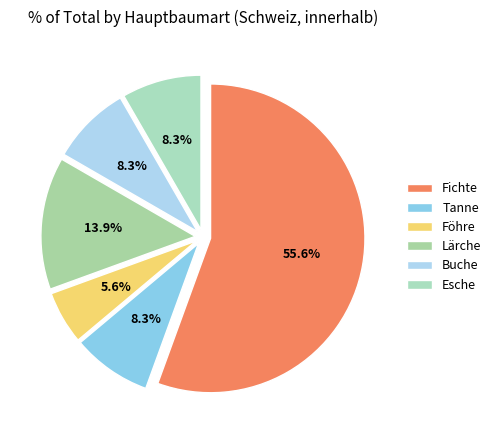

How many segments does this pie chart have?

6